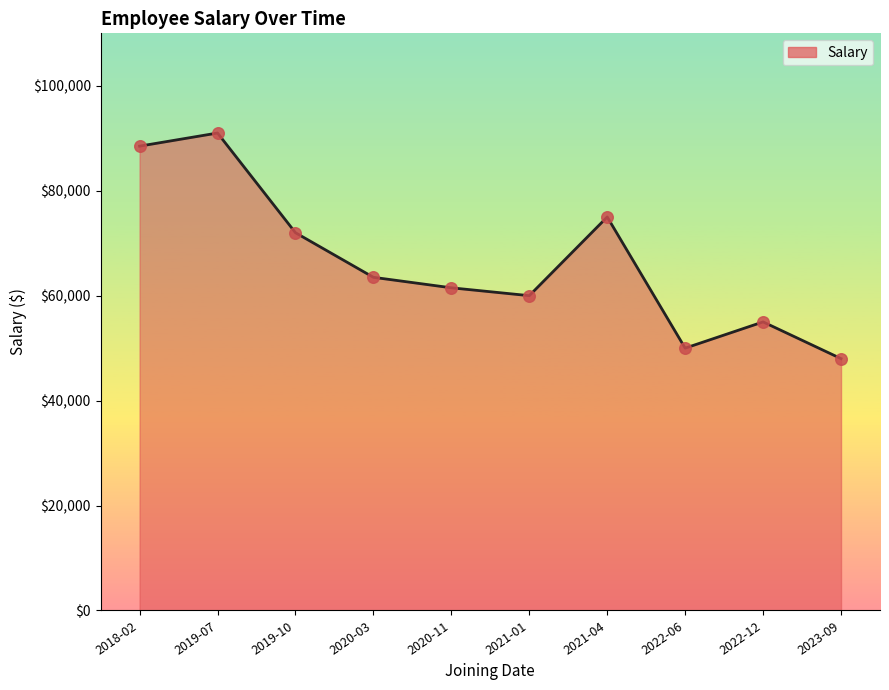

Approximately how many times larger is the value at 2023-09 compared to 2020-11?

0.8